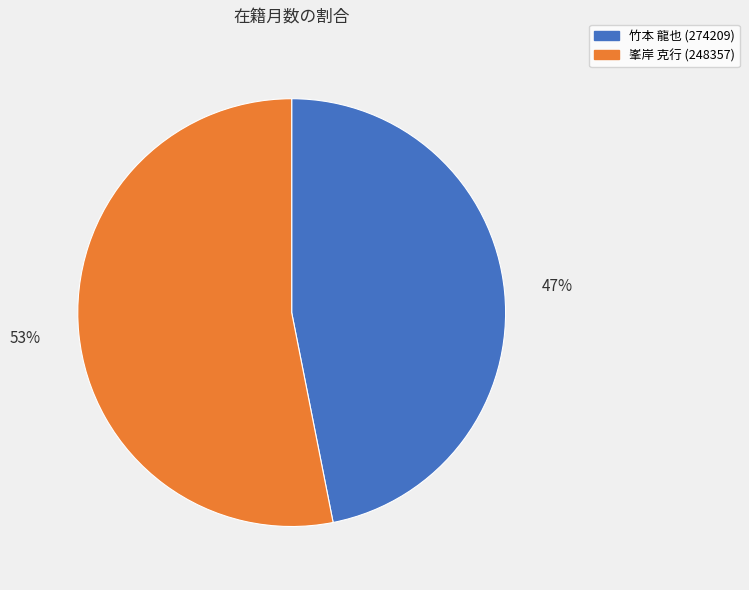

Which has a higher value, 竹本 龍也 (274209) or 峯岸 克行 (248357)?

峯岸 克行 (248357)